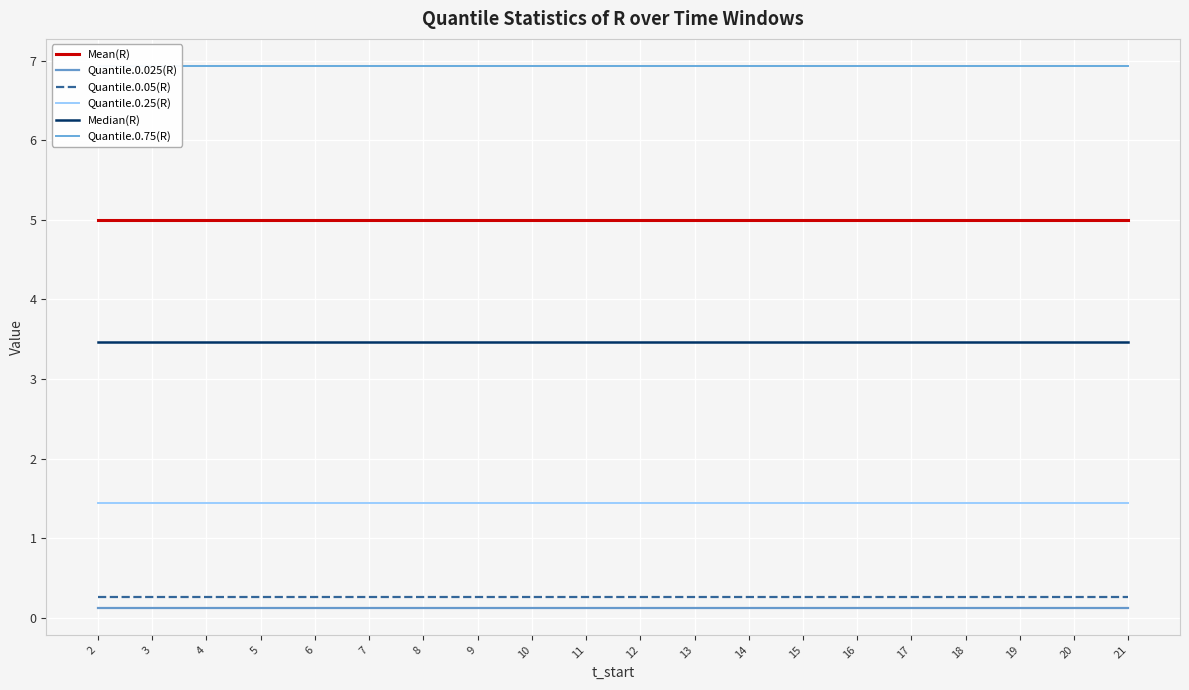

Which series has the largest total across all categories?

Quantile.0.75(R)